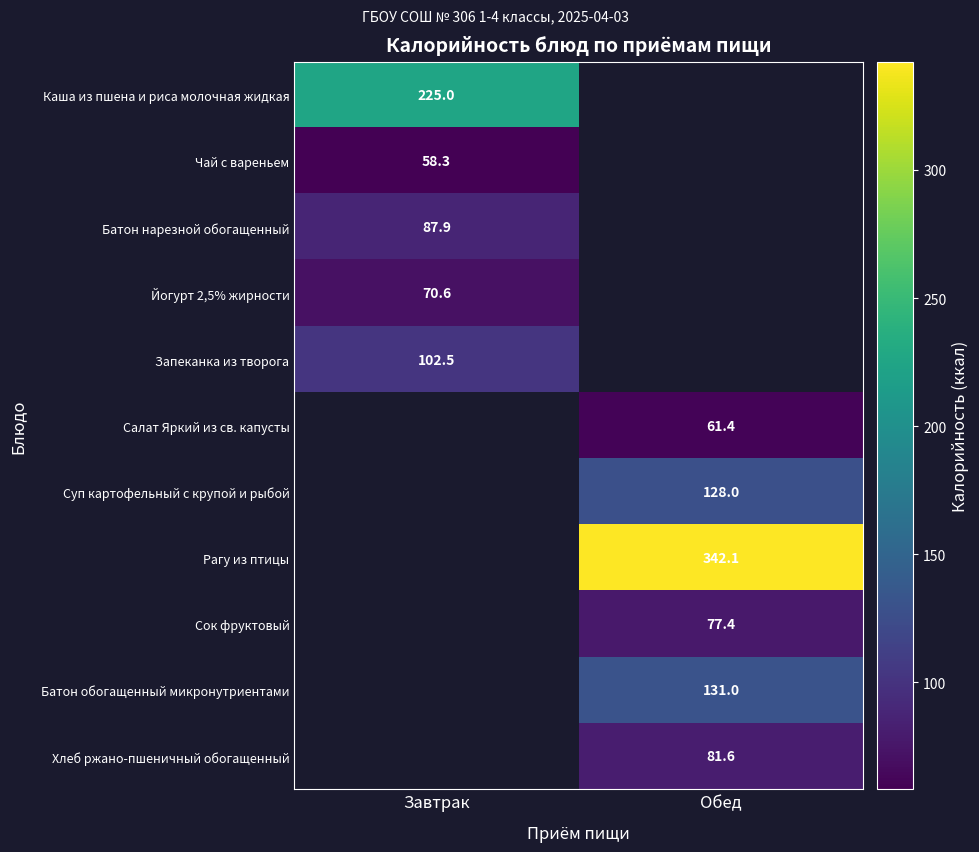

True or false: Каша из пшена и риса молочная жидкая has a value of 56.5 at Завтрак.

False